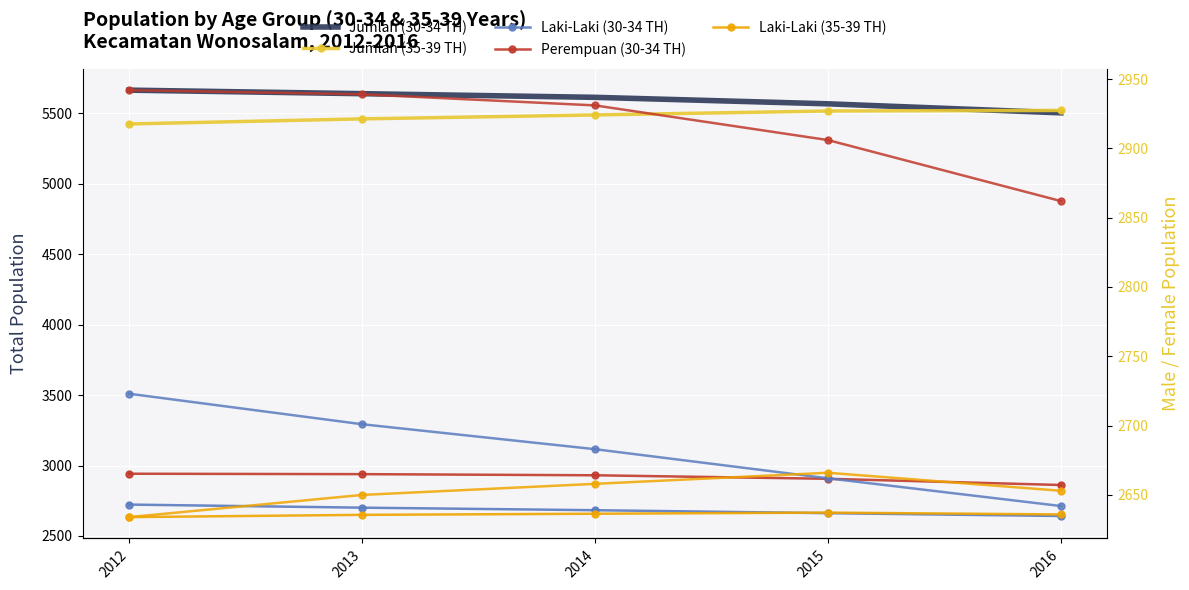

What is the value of the Perempuan (30-34 TH) point at the 3rd from the left?

2931